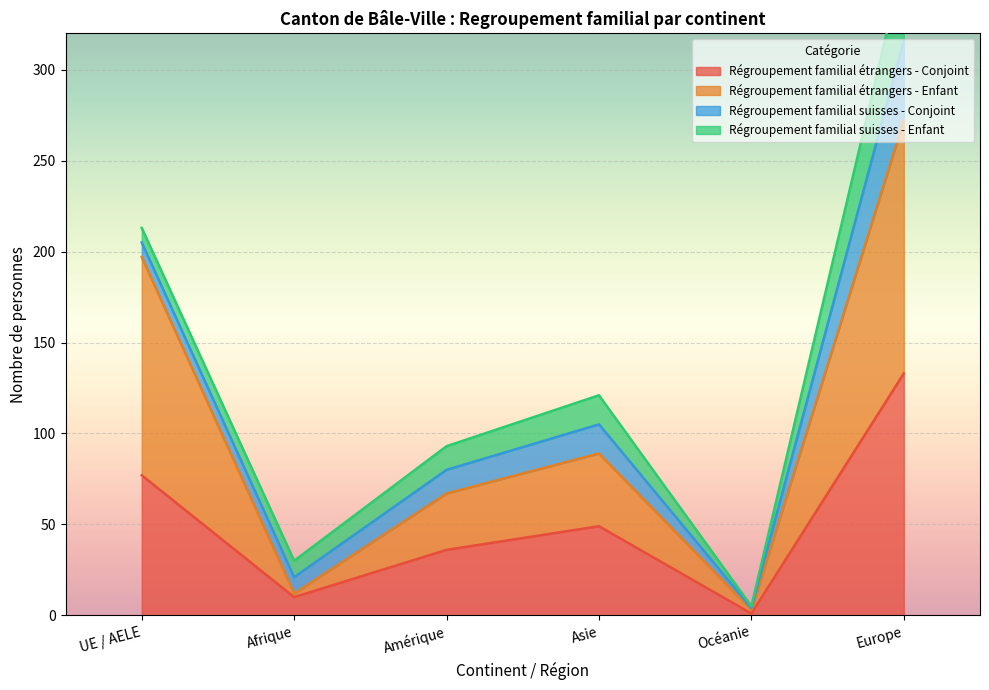

Is it true that Régroupement familial étrangers - Conjoint equals 49 at Asie?

True